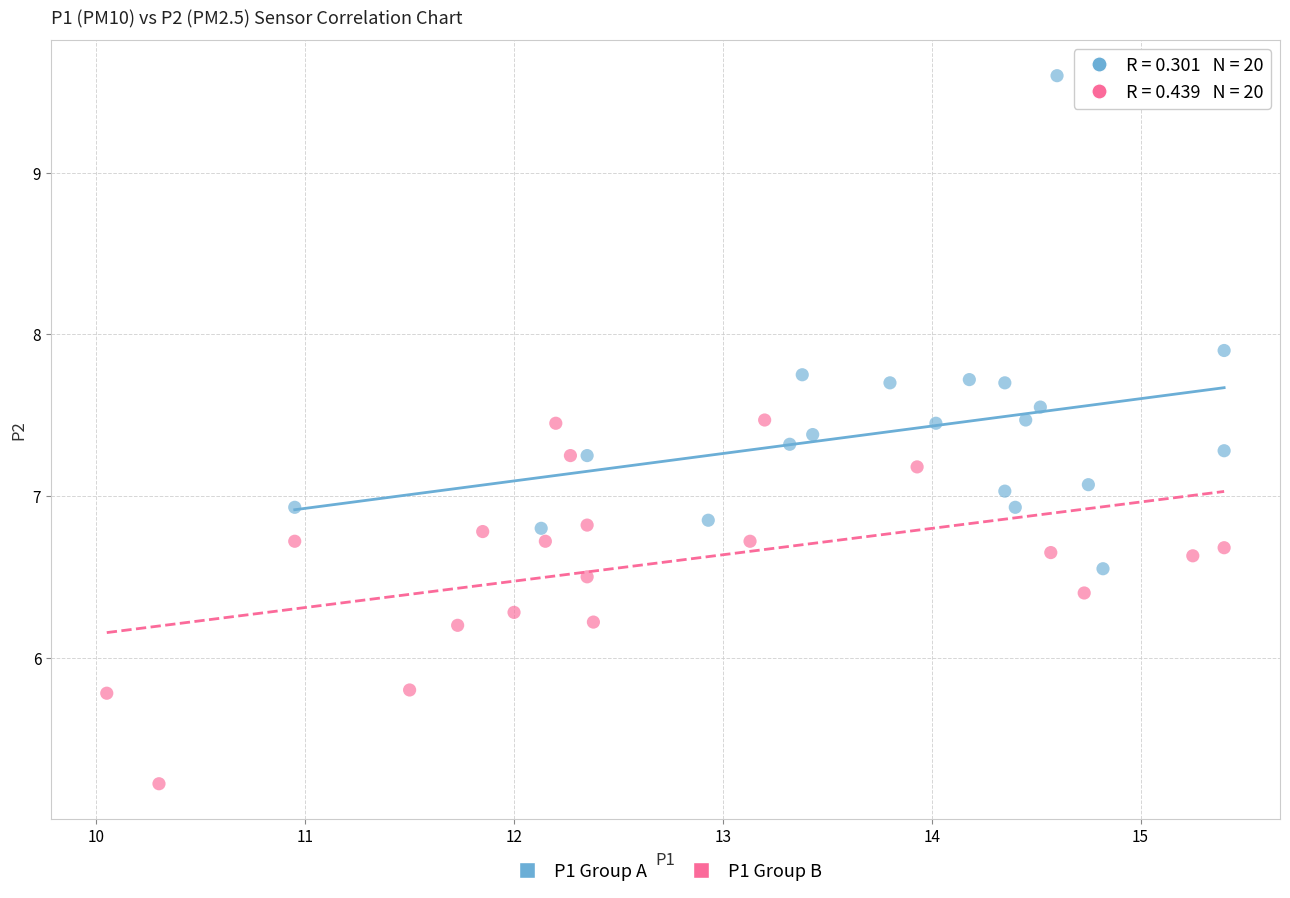

Which series reaches the minimum Y coordinate?

P1 Group B